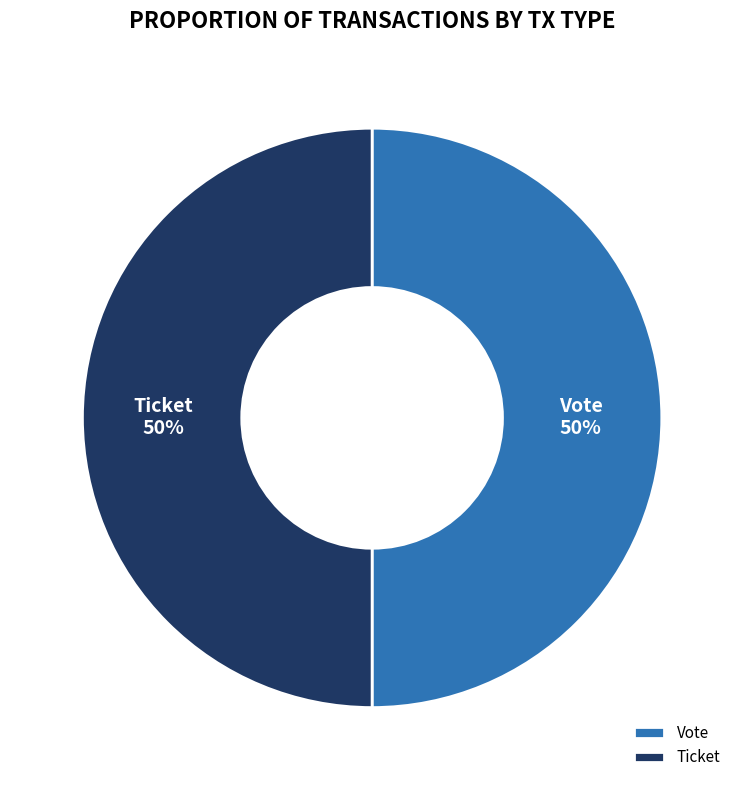

Do Ticket and Vote together represent more than half of the pie?

Yes